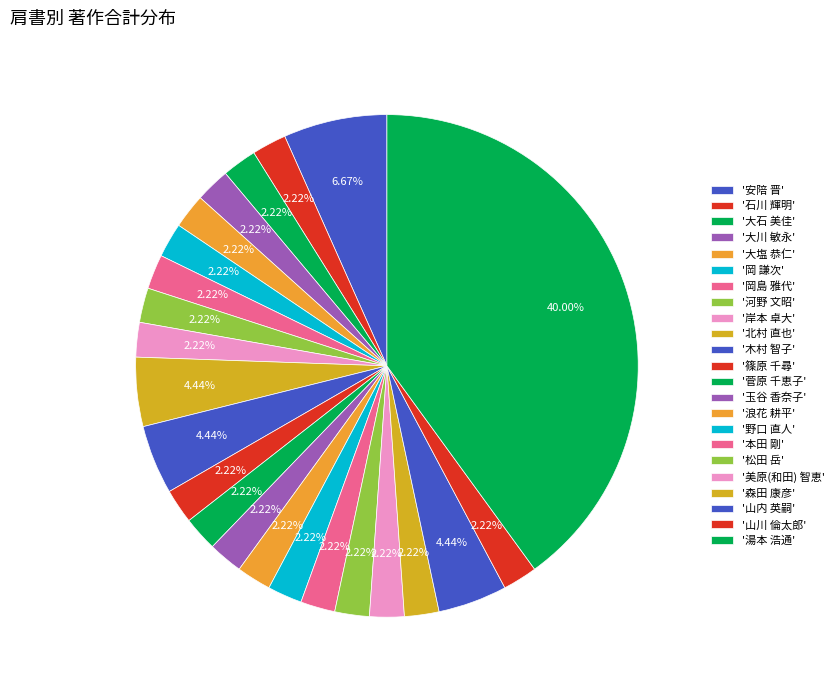

How many slices are in this pie chart?

23